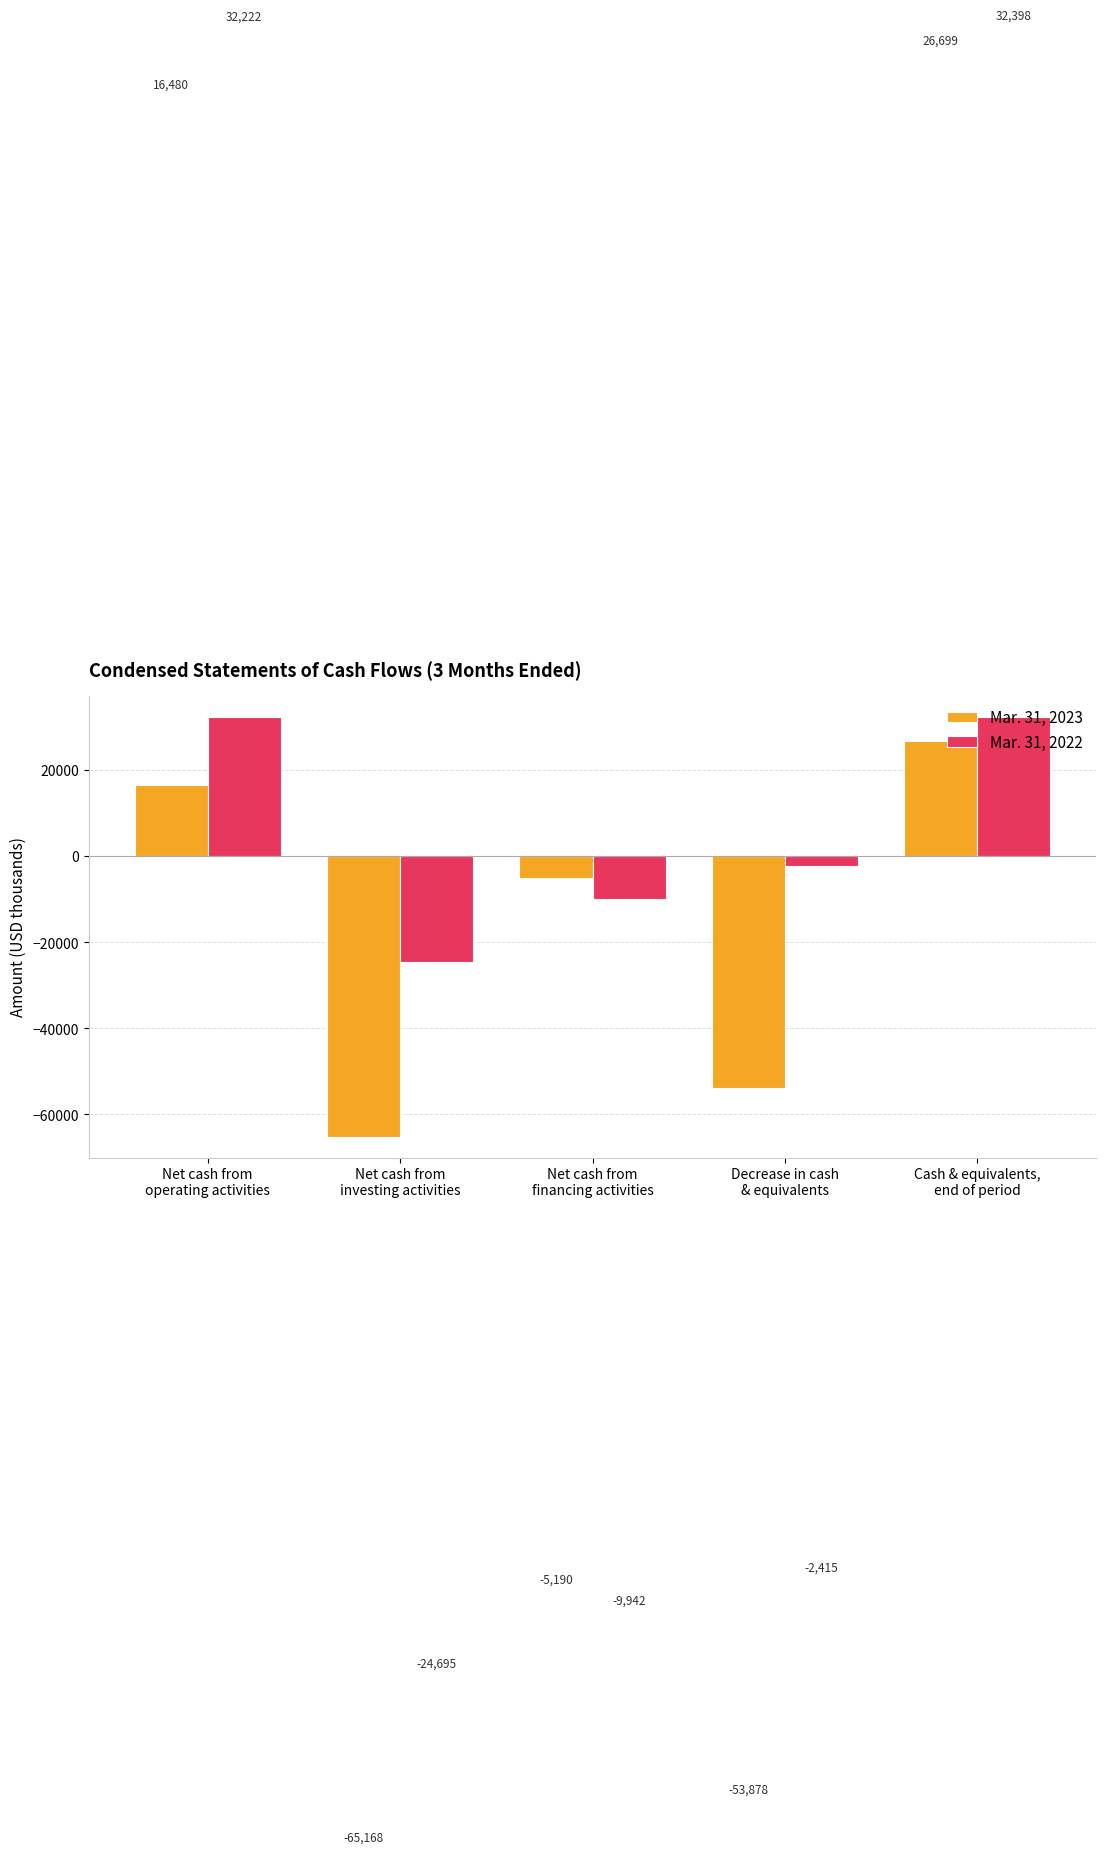

Which series has the largest total across all categories?

Mar. 31, 2022